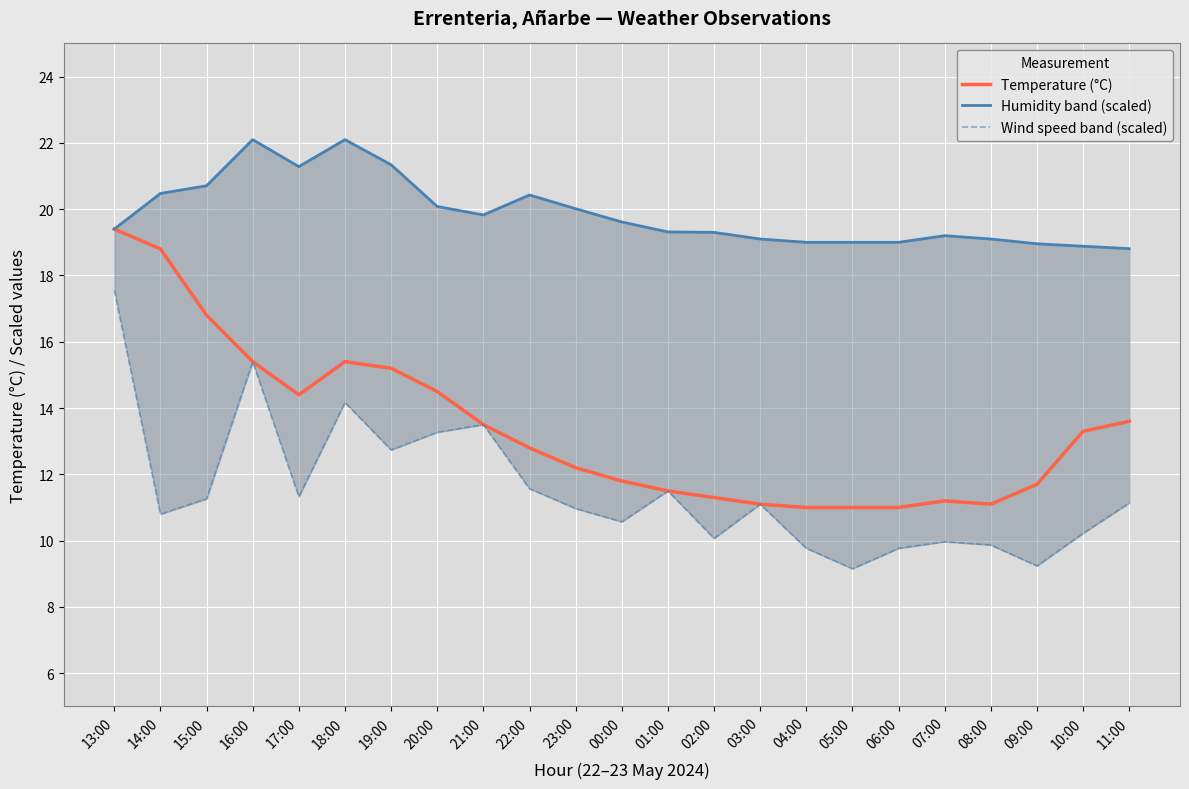

True or false: Wind speed band (scaled) has a value of 14.2 at 18:00.

True